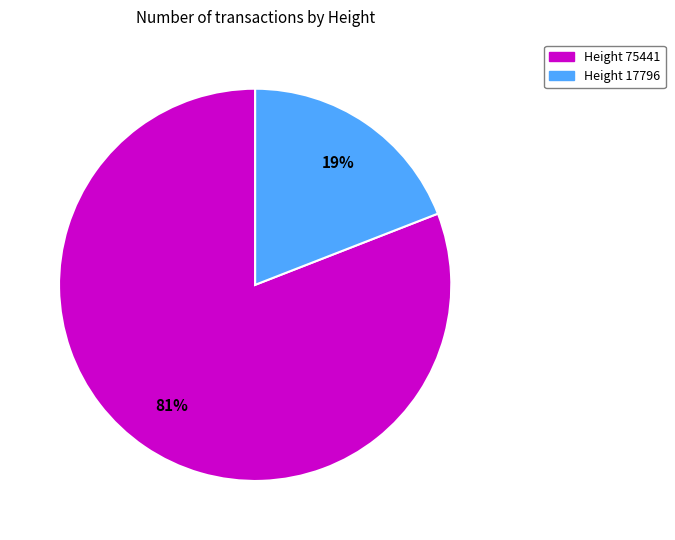

Is there any slice that represents more than half of the pie?

Yes